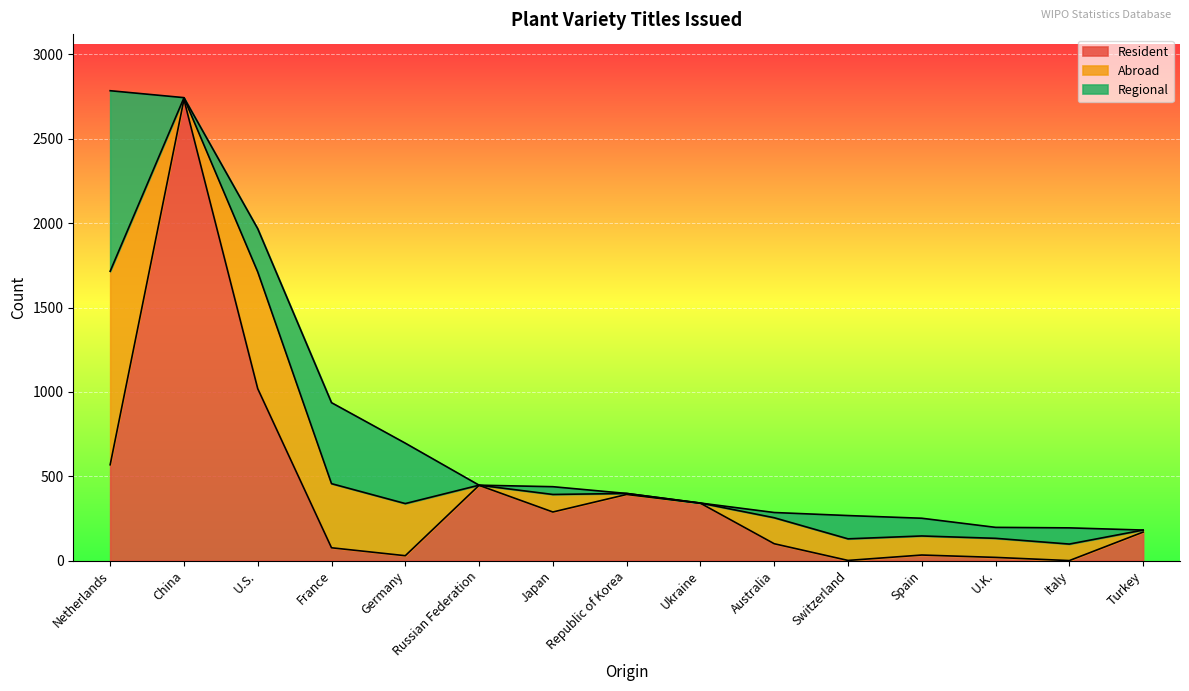

Where does the Abroad series first go above 113?

Netherlands